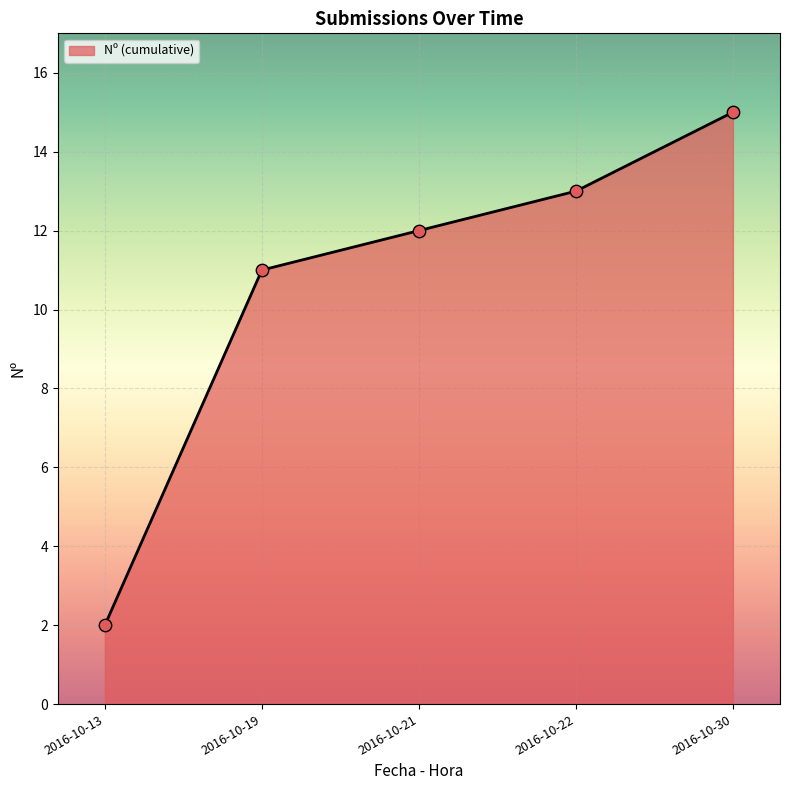

Between 2016-10-21 and 2016-10-30, which is larger?

2016-10-30